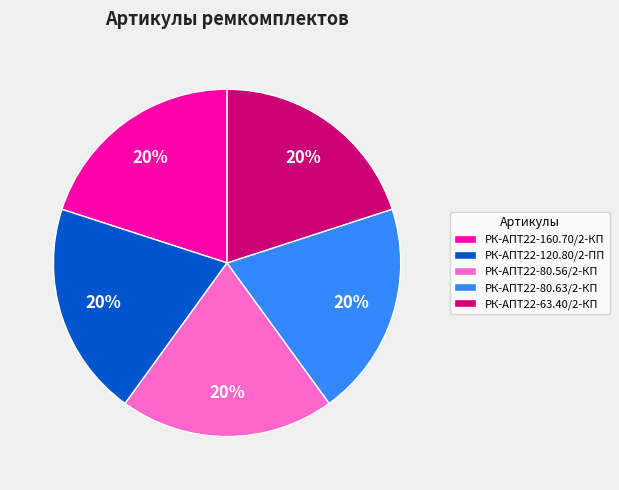

To the nearest percent, what is the average slice percentage?

20%